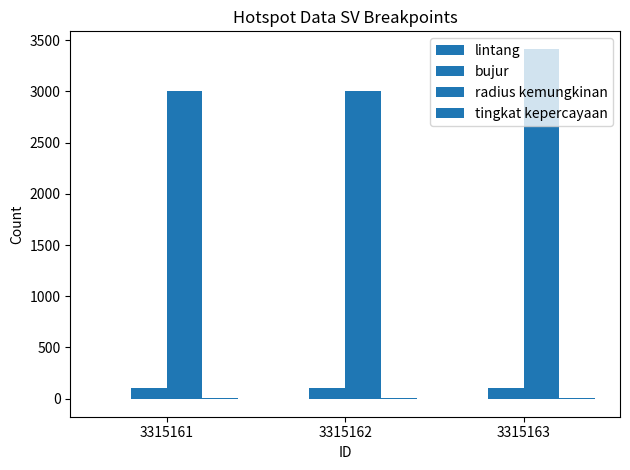

What is the difference between the maximum and minimum values in the lintang series?

5.9